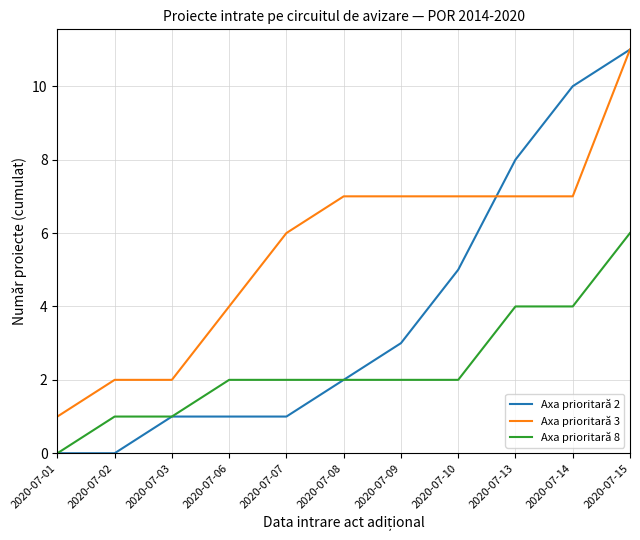

What is the greatest value displayed?

11